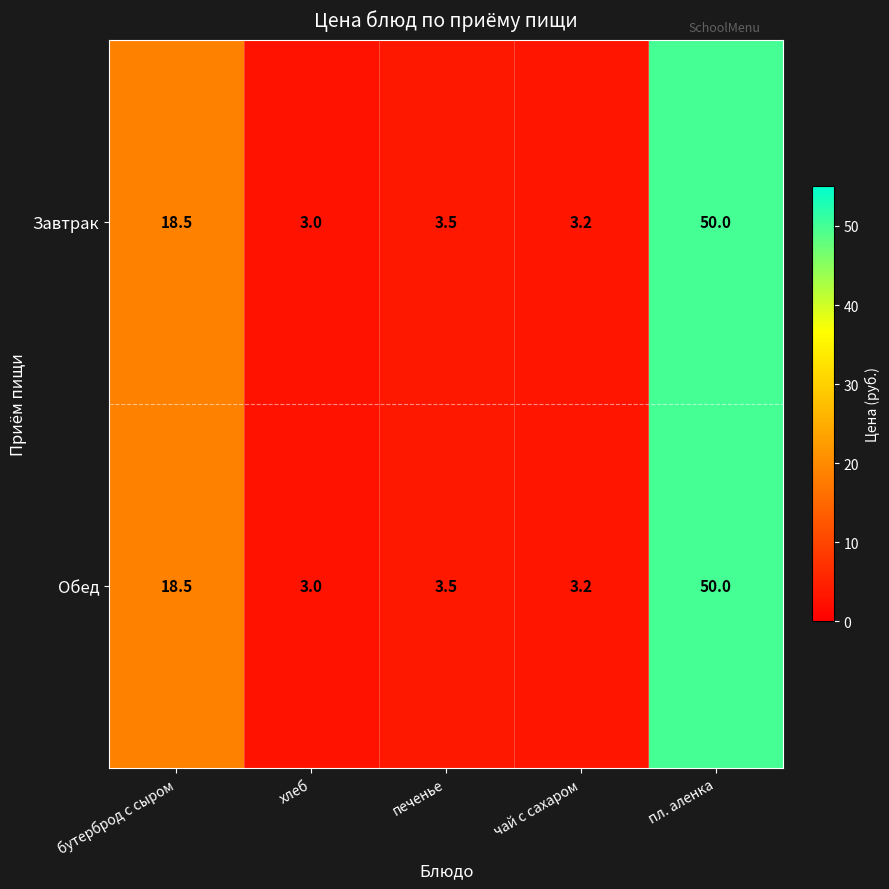

What is the total value across all series at хлеб?

6.0